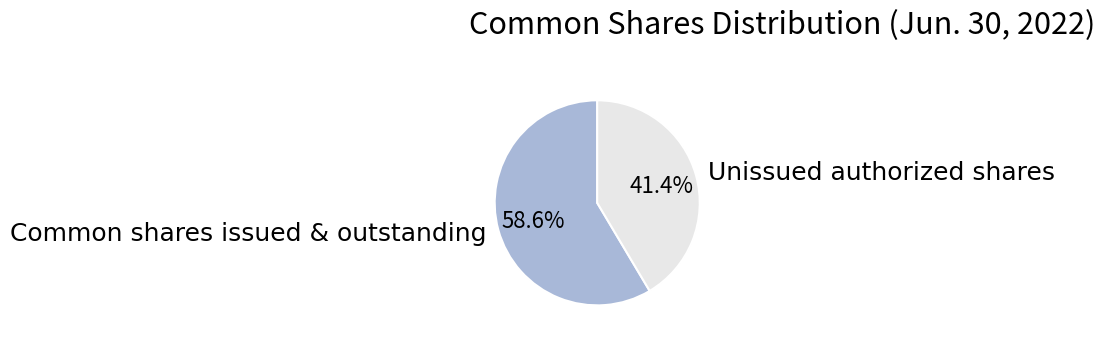

Do Unissued authorized shares and Common shares issued & outstanding together represent more than half of the pie?

Yes